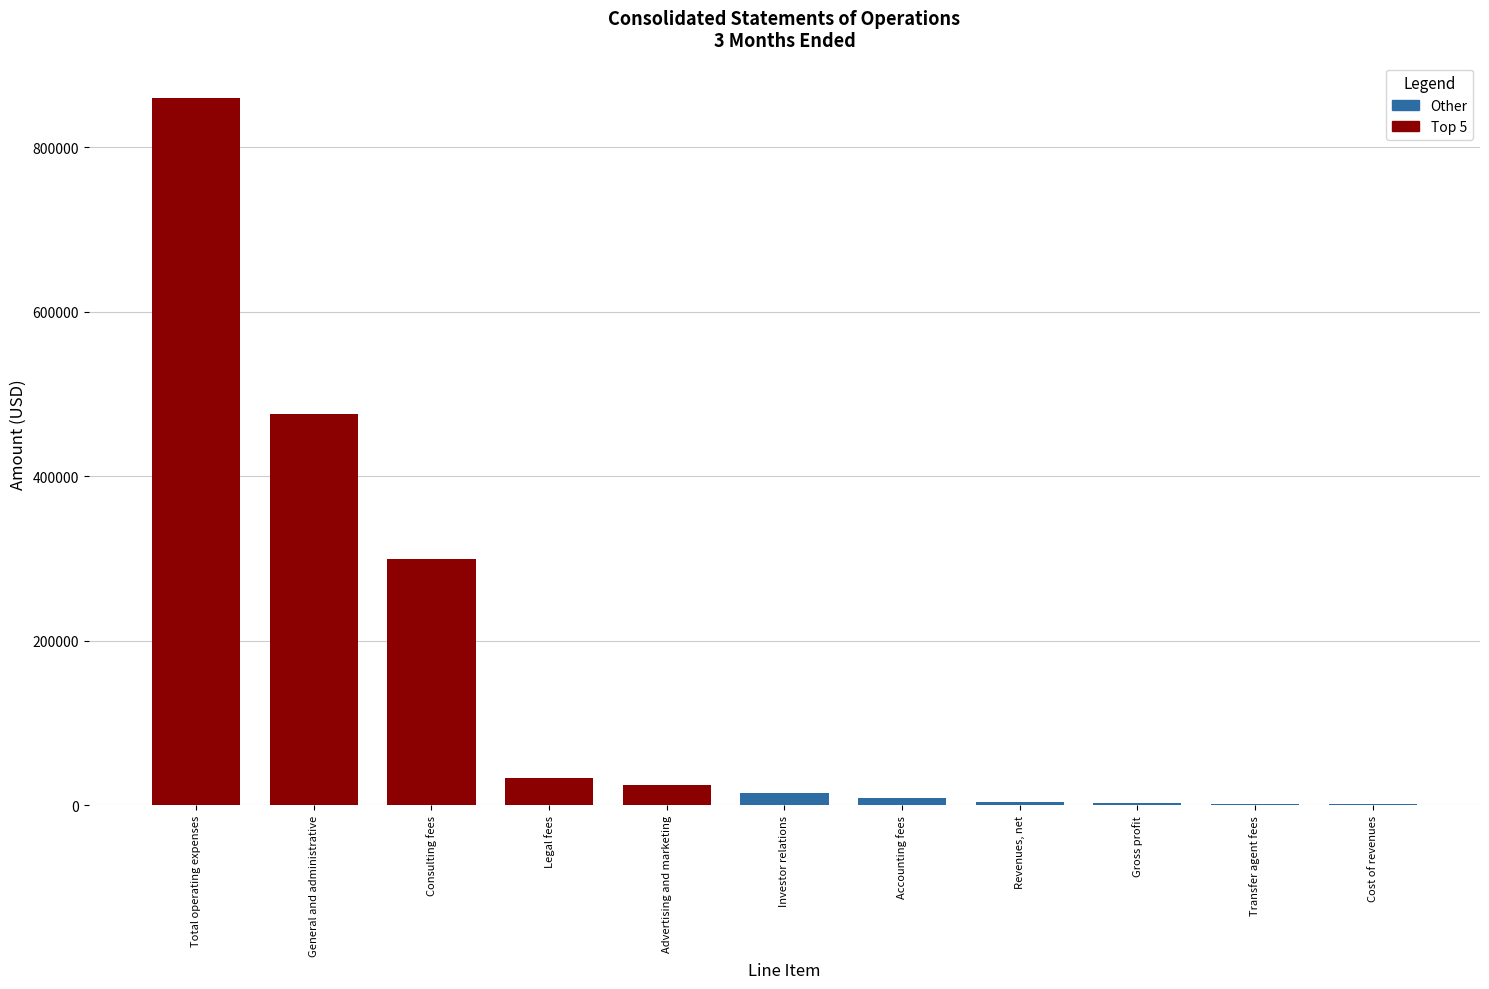

The chart shows a value of 859880 at Total operating expenses. True or false?

True